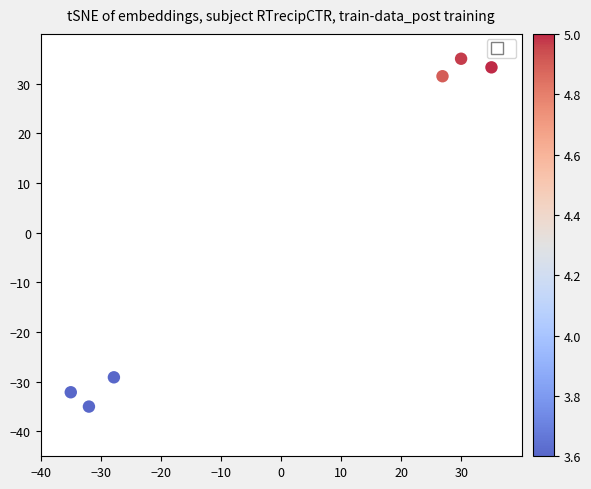

What Y value in the scatter plot is closest to 0?

-29.1